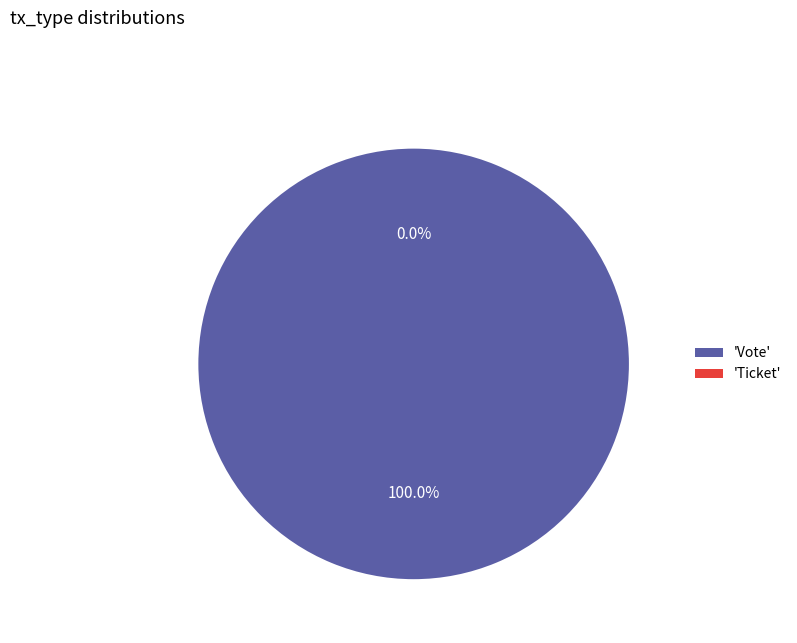

To the nearest percent, what is the combined percentage of Ticket and Vote?

100%